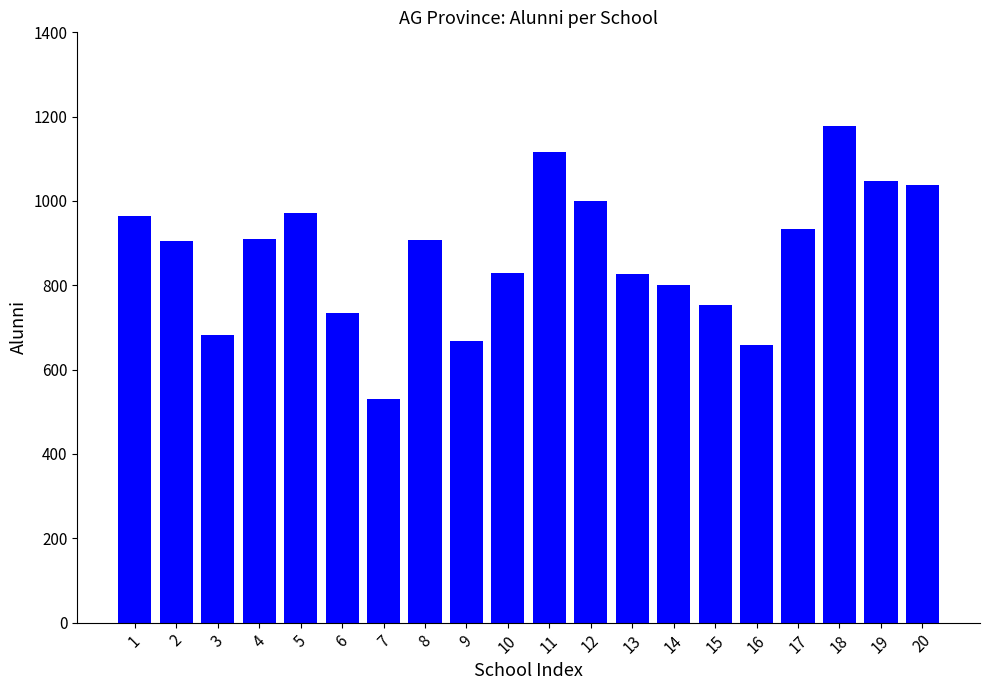

How many series are shown in this chart?

1